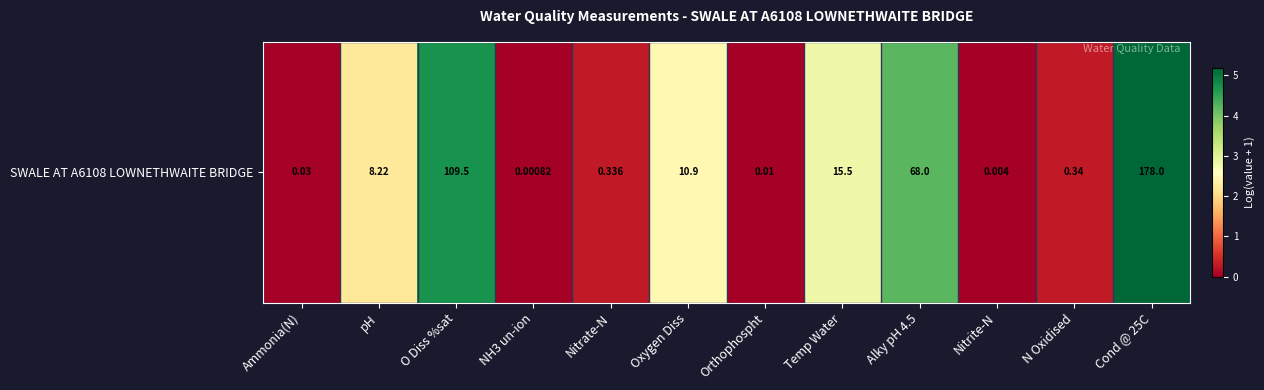

What is the approximate value at Nitrate-N?

0.3